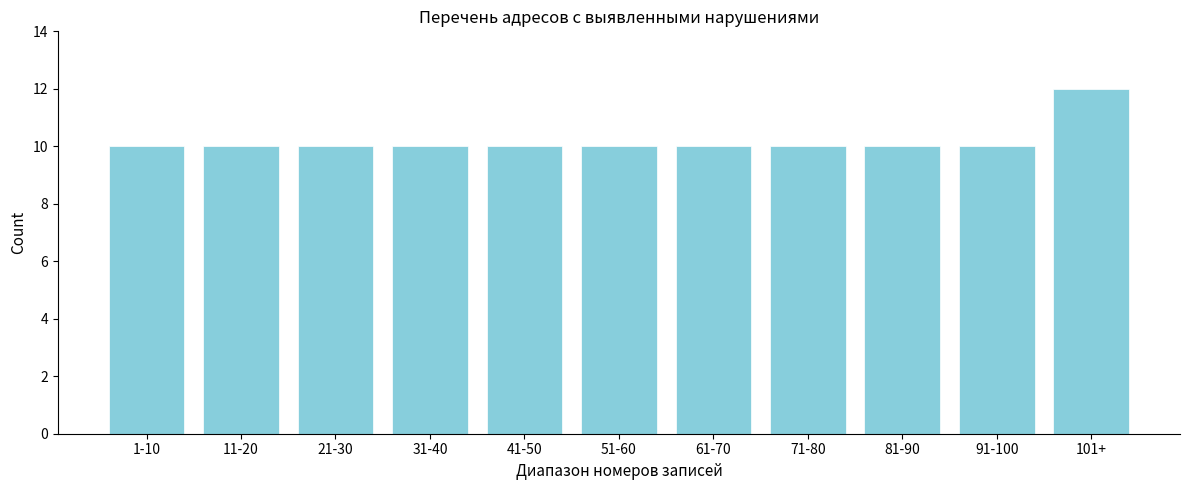

Reading right to left, transcribe all the data shown in this chart.

12	10	10	10	10	10	10	10	10	10	10